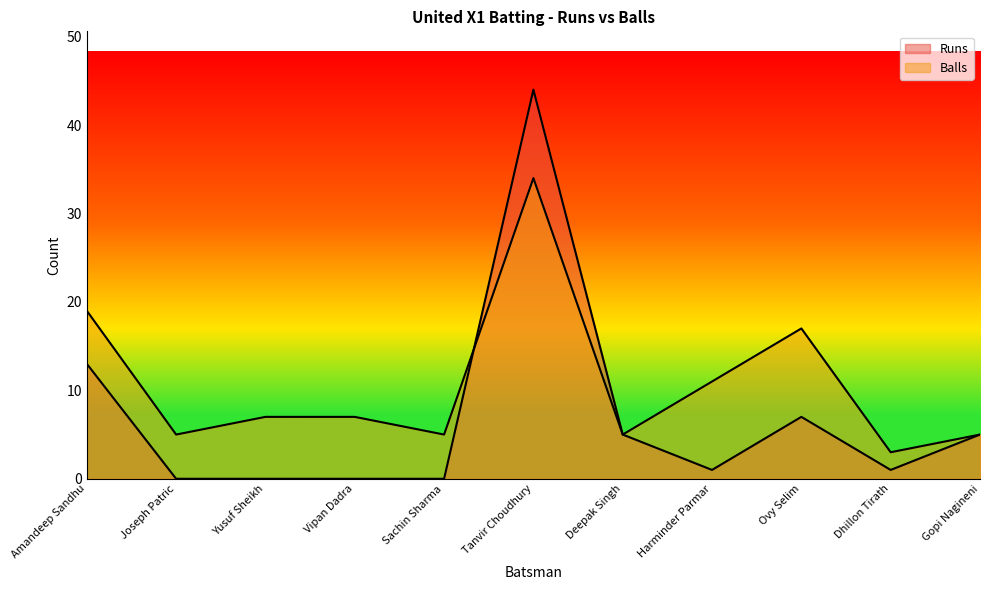

Does the chart display data point markers on the line(s)?

No